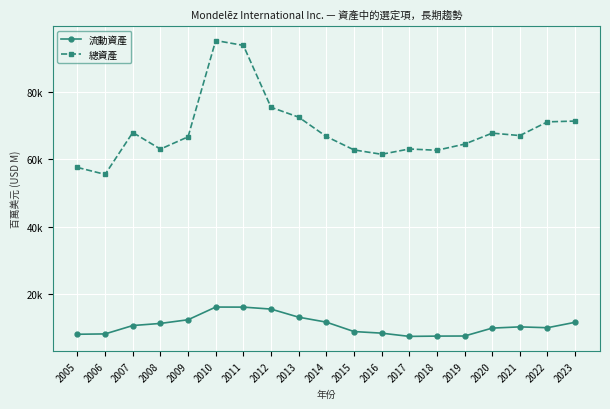

Reading left to right, list all the values displayed in this chart.

流動資產: 2005=8153	2006=8254	2007=10737	2008=11366	2009=12454	2010=16221	2011=16202	2012=15622	2013=13216	2014=11750	2015=8958	2016=8480	2017=7520	2018=7604	2019=7630	2020=9979	2021=10342	2022=10091	2023=11703
總資產: 2005=57628	2006=55574	2007=67993	2008=63078	2009=66714	2010=95289	2011=93837	2012=75478	2013=72557	2014=66815	2015=62843	2016=61538	2017=63109	2018=62729	2019=64549	2020=67810	2021=67092	2022=71161	2023=71391